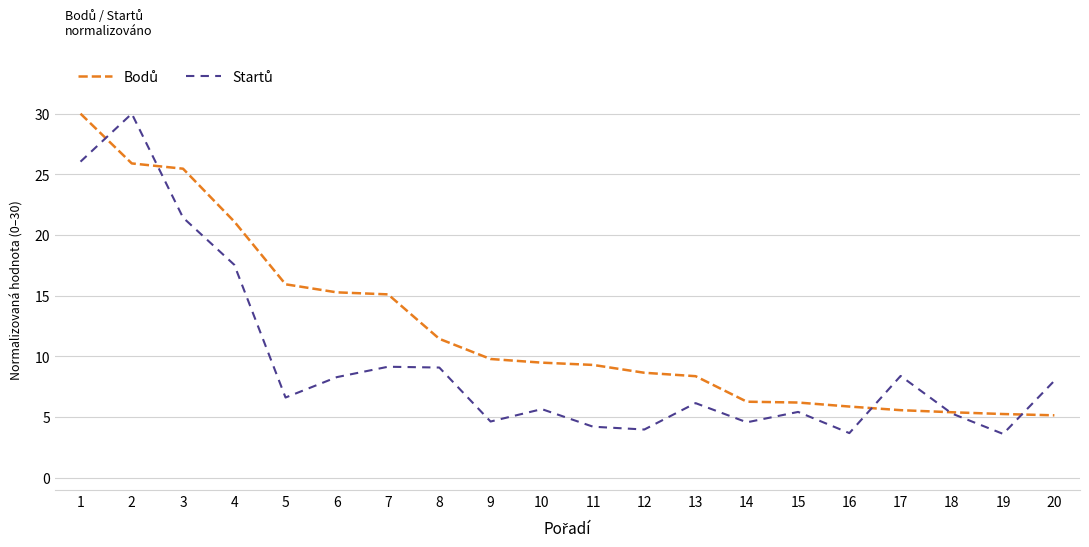

What is the total value across all series at 15?

11.6